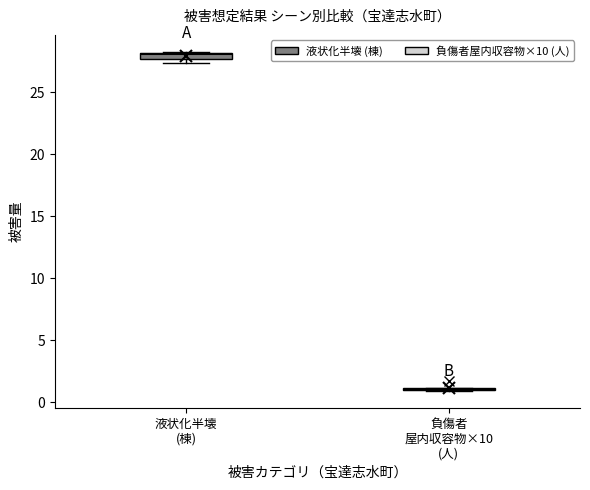

Where is the upper edge of the box for 液状化半壊 (棟) on the y-axis? The values are not printed on the chart, so give them approximately, as read against the axis.

28.0